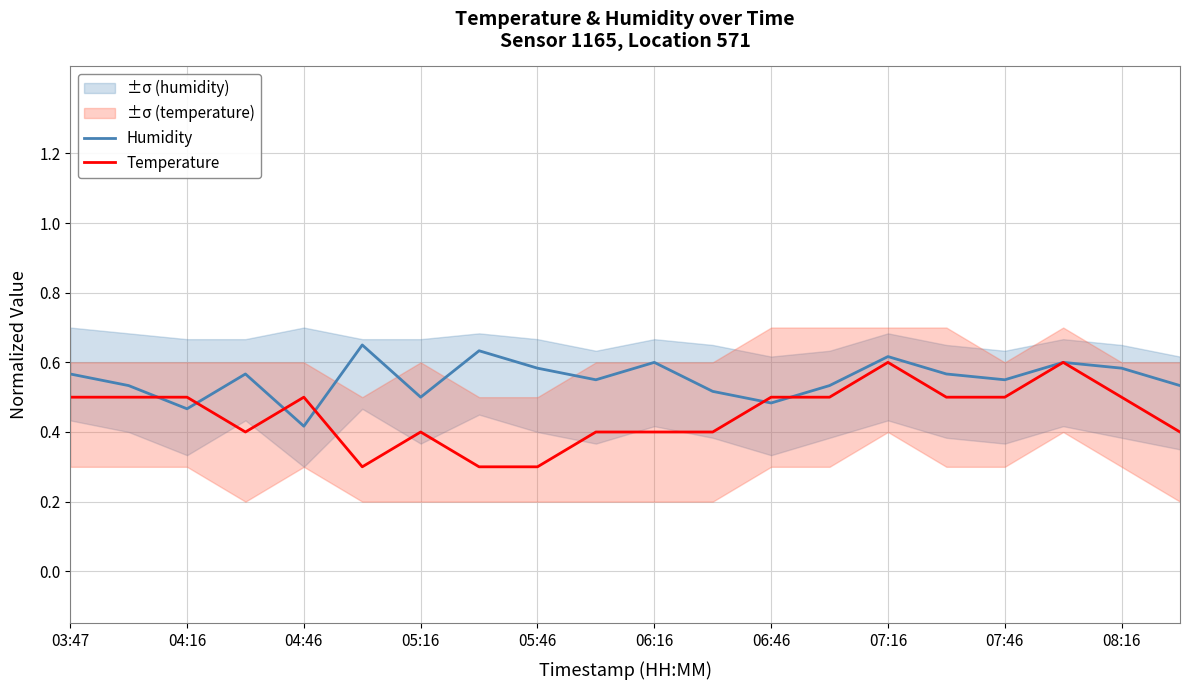

Where is the first local minimum for Humidity?

04:16